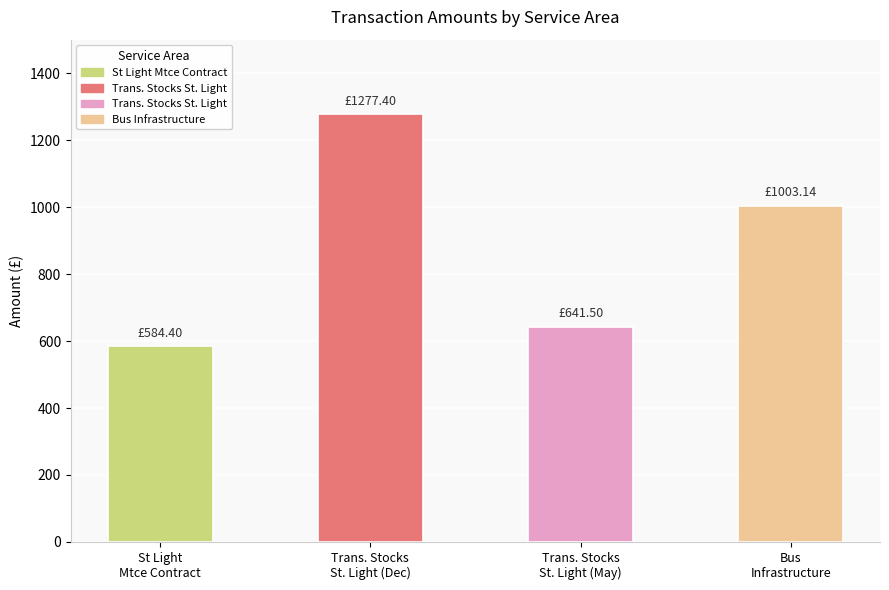

Reading left to right, what are all the values shown in this chart?

584.4	1277.4	641.5	1003.1